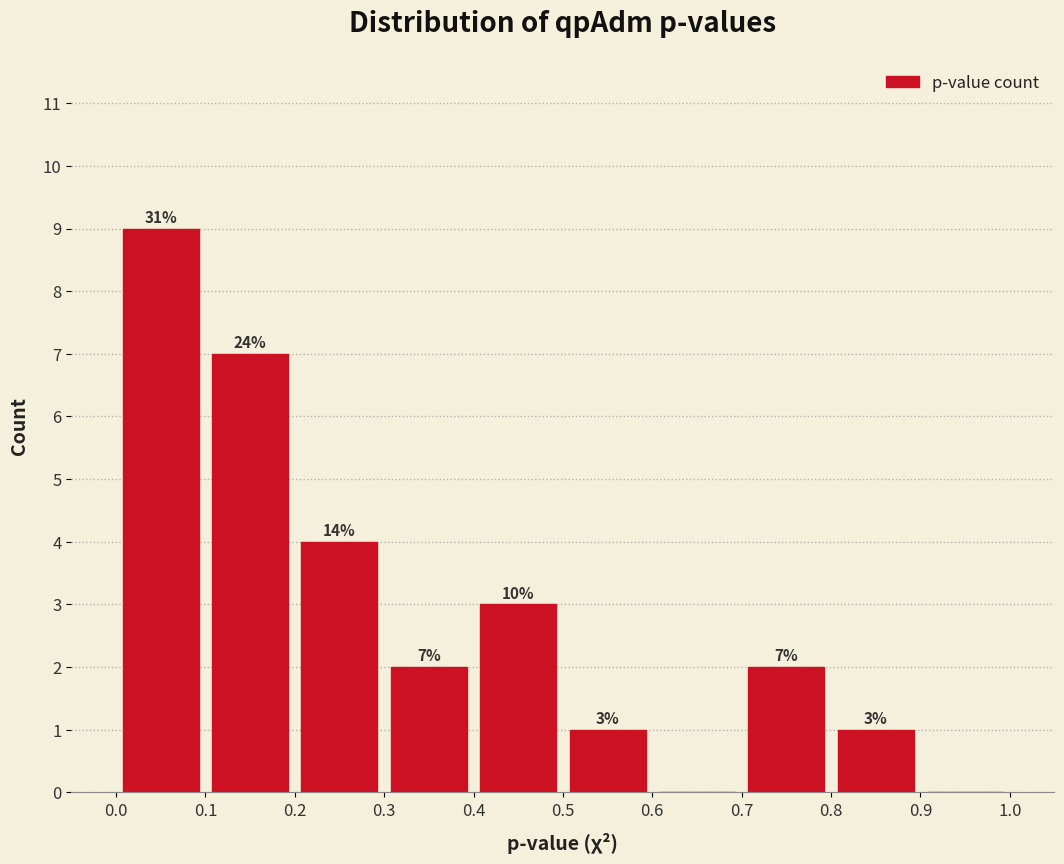

Which range on the x-axis has the tallest bar?

0.0 to 0.1